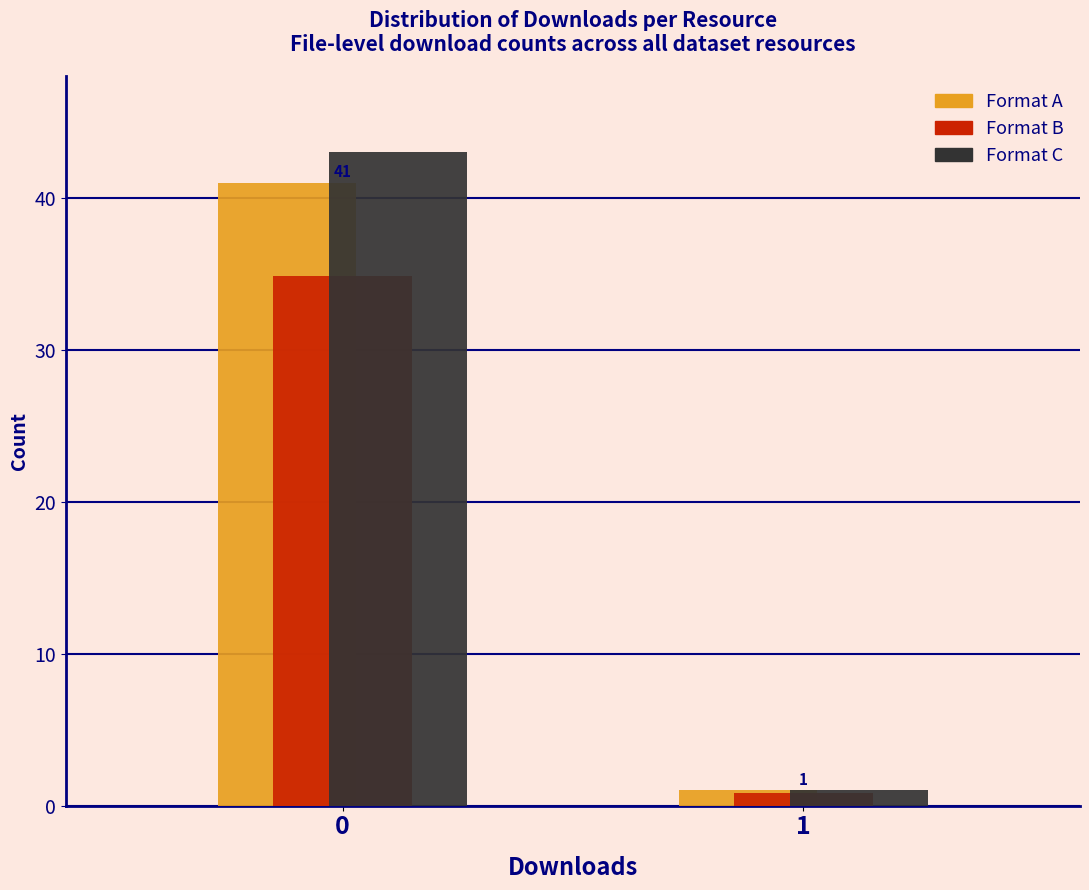

Is the value of Format C at 0 greater than the value of Format A at 0?

Yes